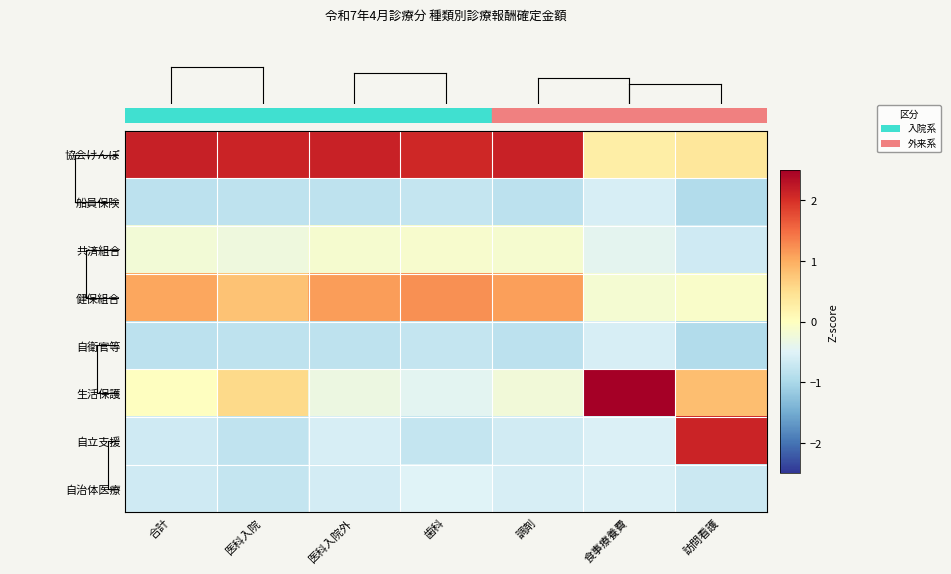

Which category has the highest value across all series?

食事療養費